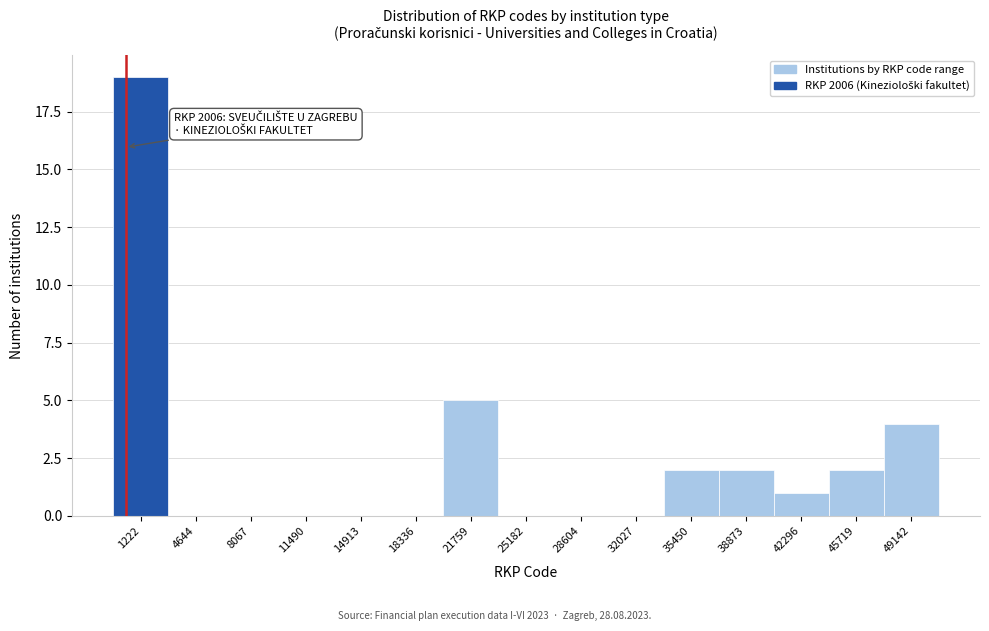

Reading right to left, extract all data points from this chart.

49142=4	45719=2	42296=1	38873=2	35450=2	32027=0	28604=0	25182=0	21759=5	18336=0	14913=0	11490=0	8067=0	4644=0	1222=19